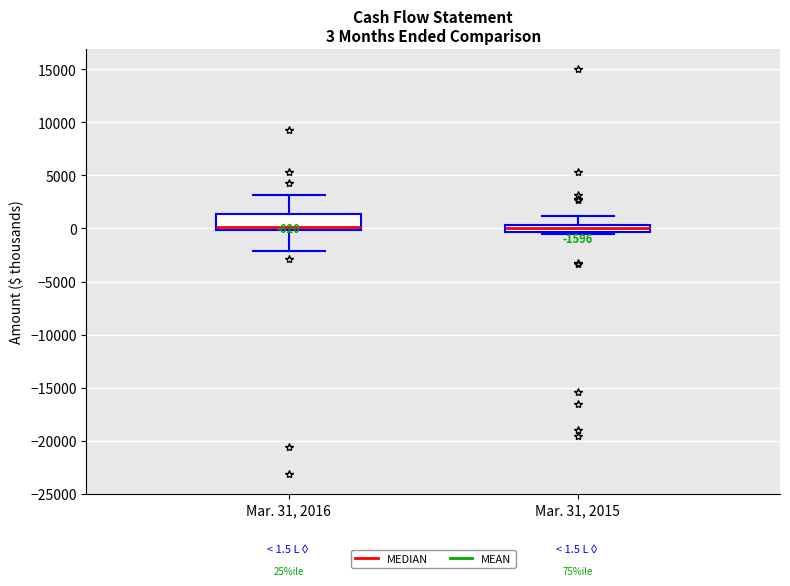

Which box is the tallest, from its lower edge to its upper edge?

Mar. 31, 2016